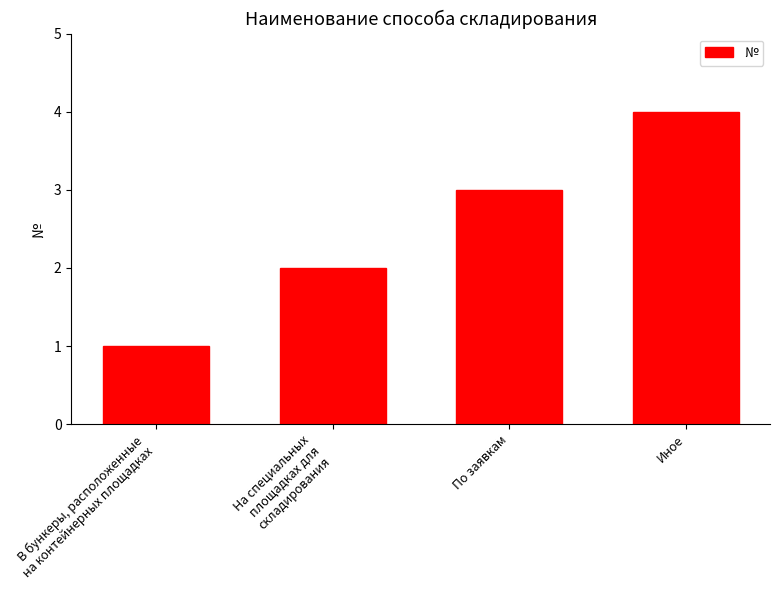

Reading left to right, what are all the values shown in this chart?

1	2	3	4